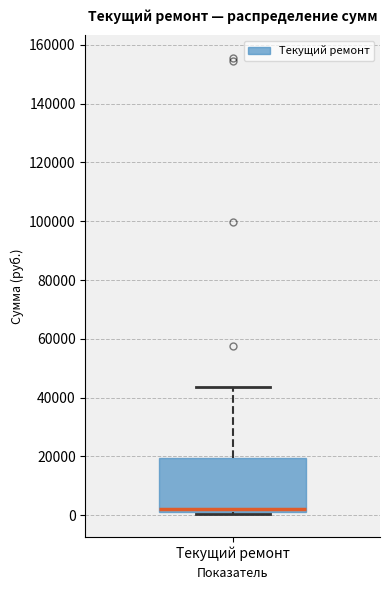

Read this box plot against the y-axis: the position of the median line, the range covered by the box, and the ends of both whiskers. The values are not printed on the chart, so give them approximately, as read against the axis.

median 2000 (just above the box's lower edge), box 2000 to 20000, whiskers 0 to 44000